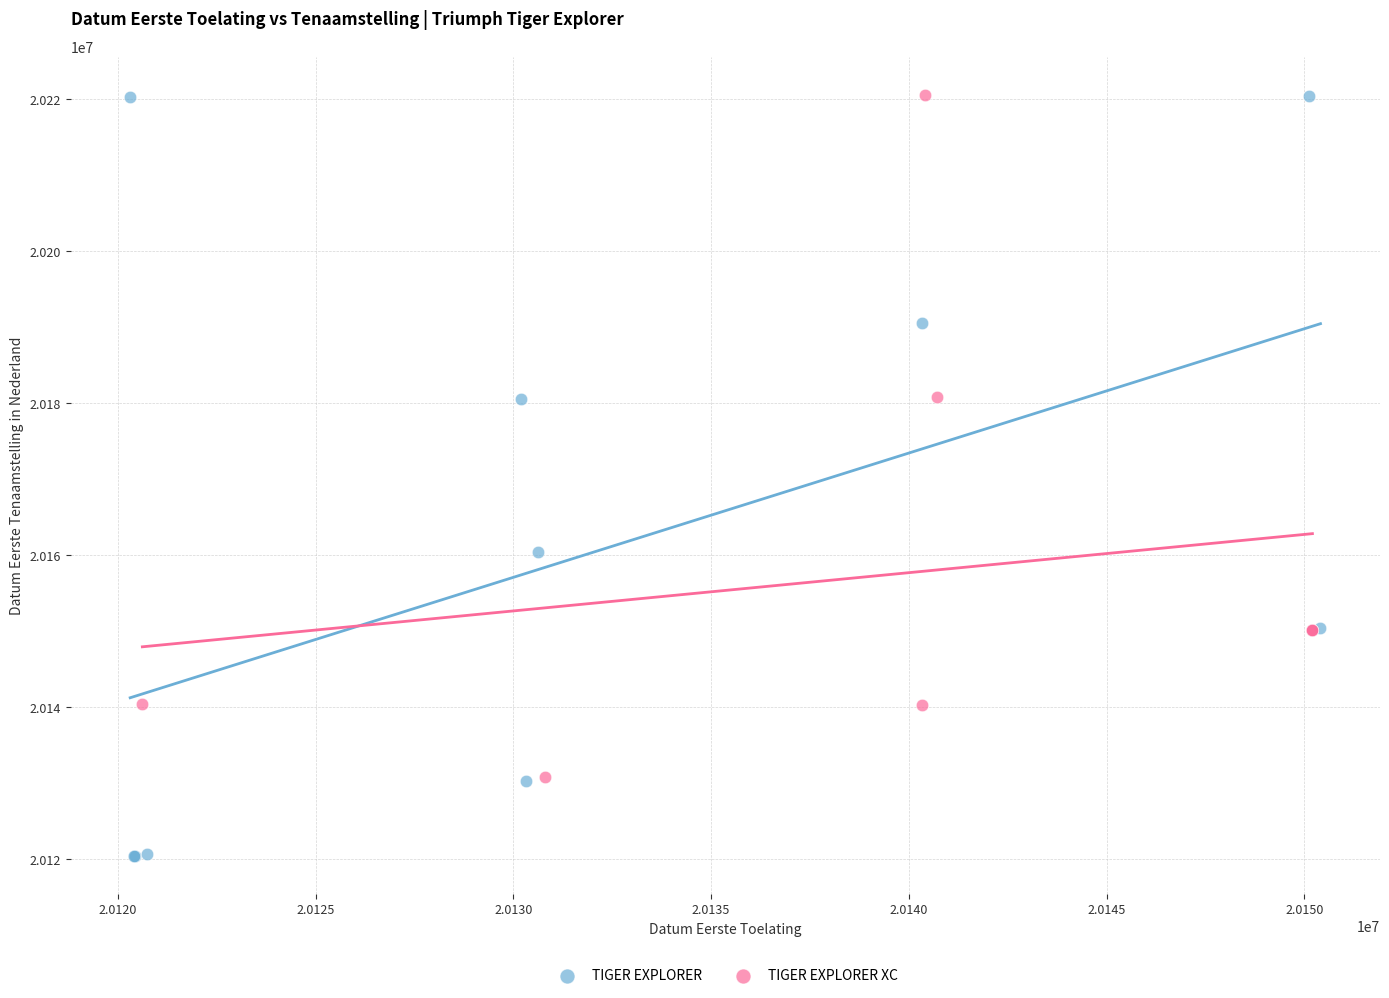

What are all the series names shown in the legend?

TIGER EXPLORER, TIGER EXPLORER XC